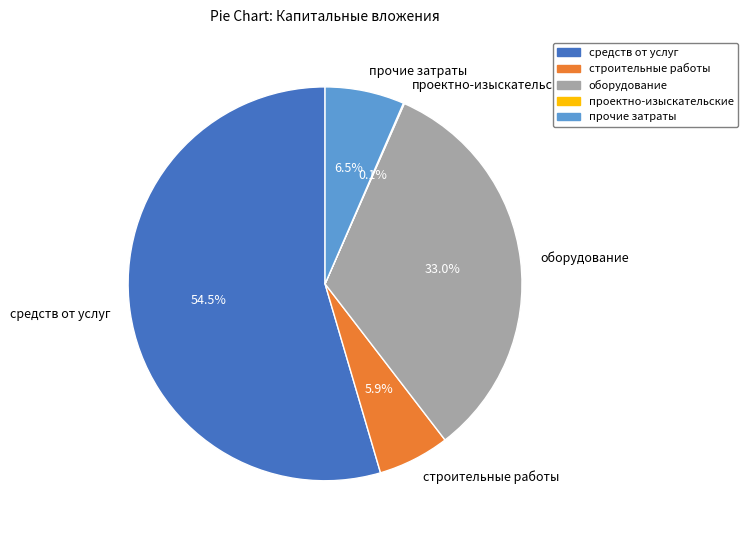

What is the largest slice in the pie chart?

средств от услуг